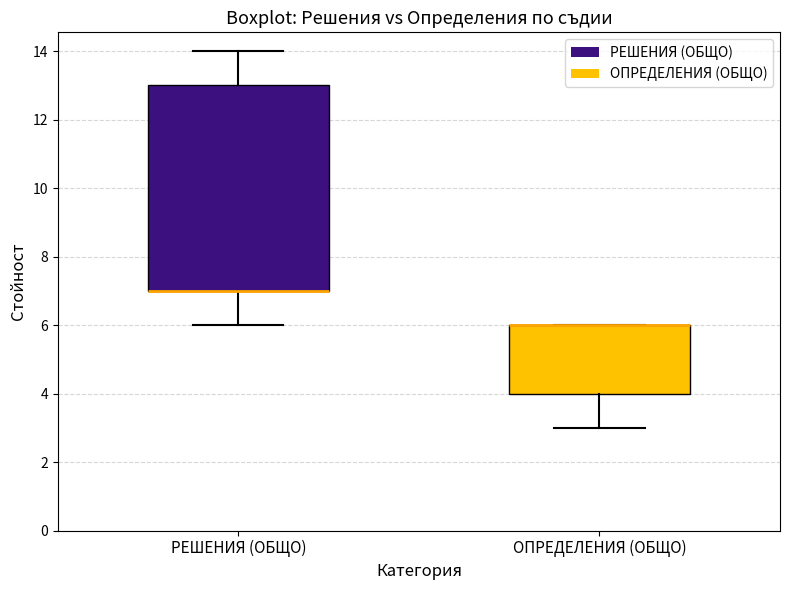

Reading left to right, transcribe this box plot: for each box, give where its median line is, the range the box spans, and where its two whiskers end, as read against the y-axis. The values are not printed on the chart, so give them approximately, as read against the axis.

РЕШЕНИЯ (ОБЩО): median 7 (drawn on the box's lower edge), box 7 to 13, whiskers 6 to 14
ОПРЕДЕЛЕНИЯ (ОБЩО): median 6 (drawn on the box's upper edge), box 4 to 6, whiskers 3 to 6